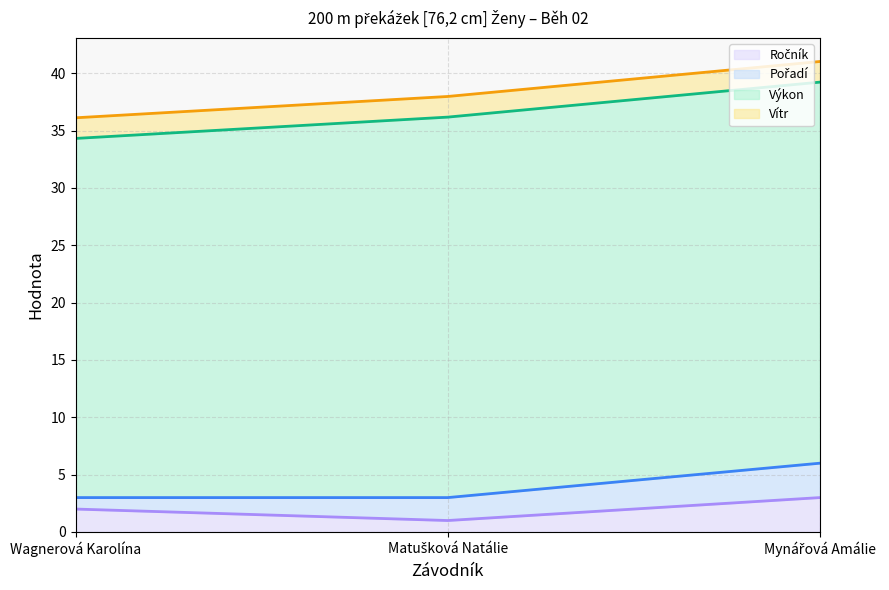

What position from the left is Wagnerová Karolína?

1